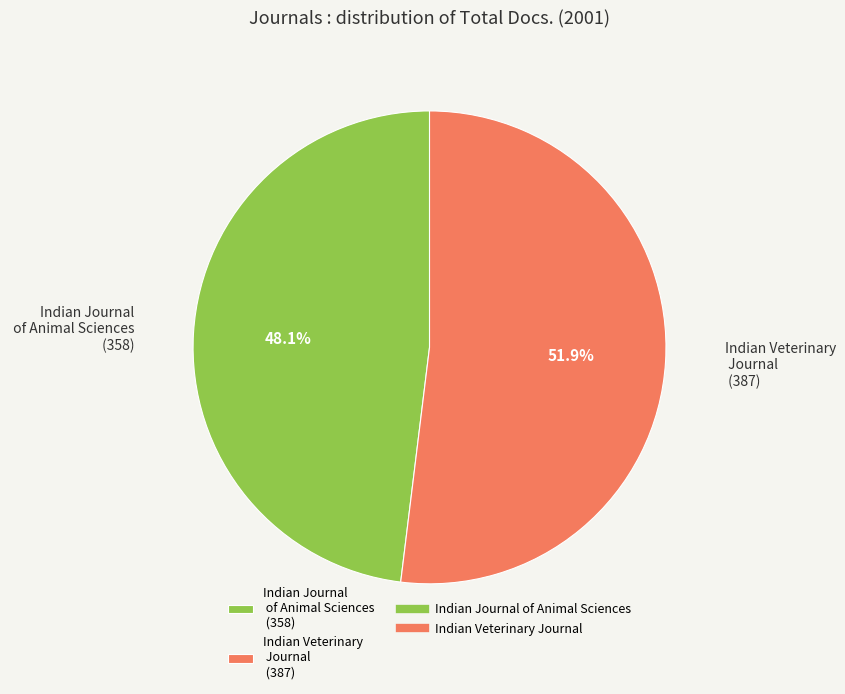

How many slices are in this pie chart?

2